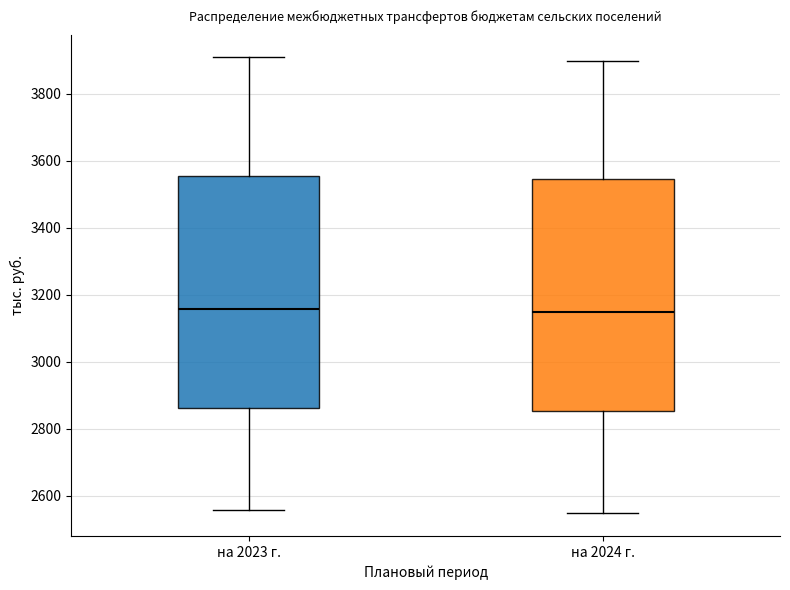

Reading left to right, transcribe this box plot: for each box, give where its median line is, the range the box spans, and where its two whiskers end, as read against the y-axis. The values are not printed on the chart, so give them approximately, as read against the axis.

на 2023 г.: median 3160, box 2860 to 3560, whiskers 2560 to 3900
на 2024 г.: median 3140, box 2860 to 3540, whiskers 2540 to 3900